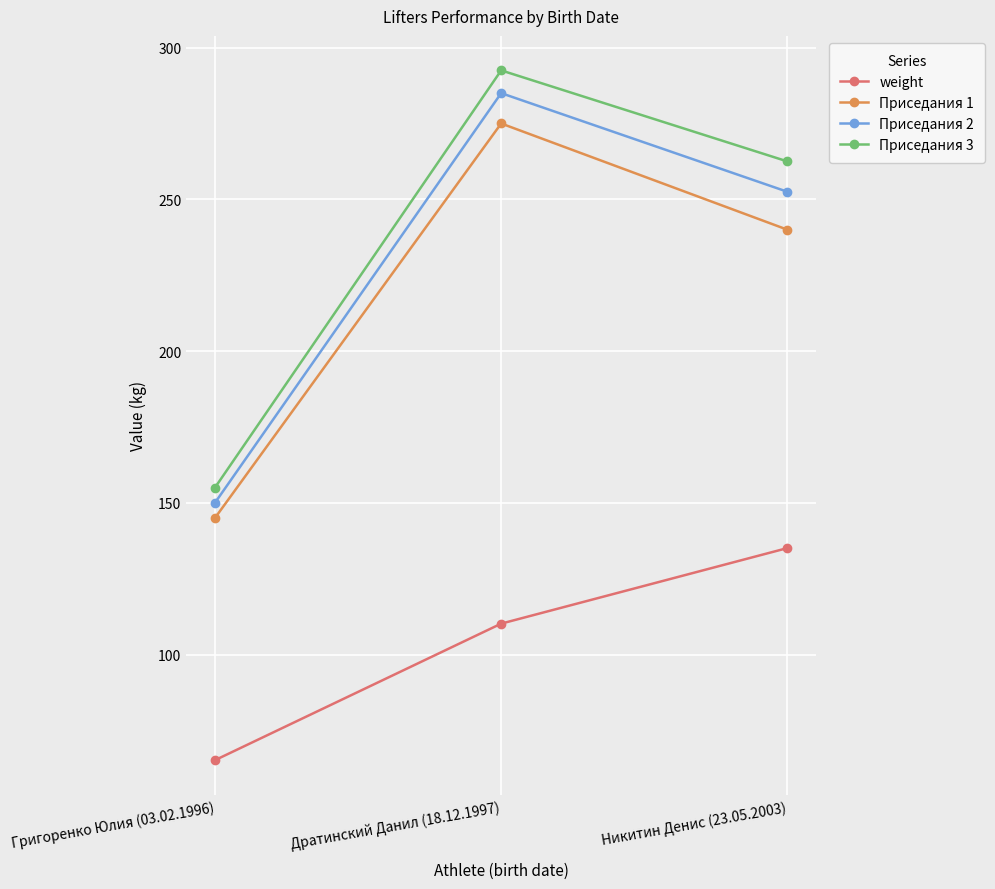

What is the label of the 1st point from the right?

Никитин Денис (23.05.2003)